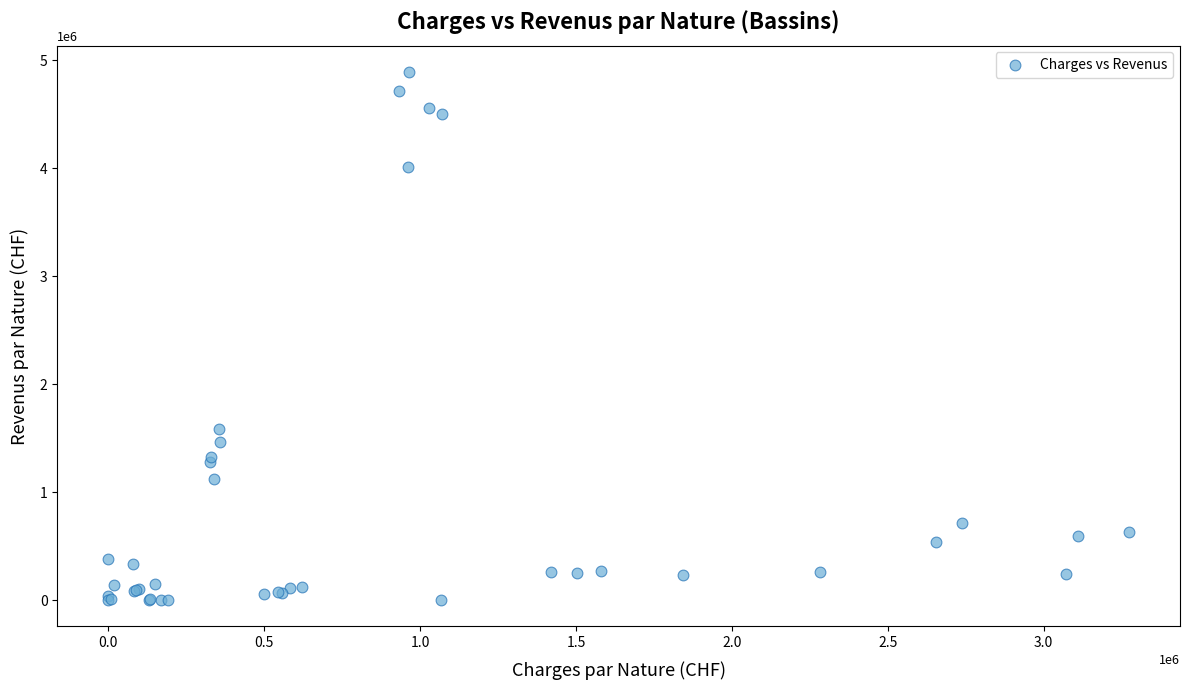

What Y value in the scatter plot is closest to 2445312?

1584067.6